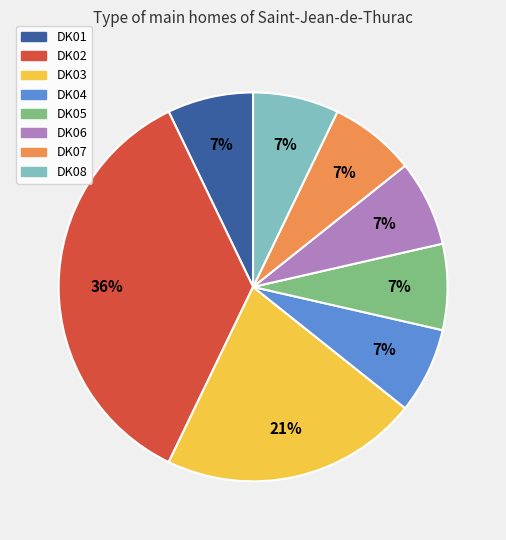

Approximately how many times larger is the value at DK06 compared to DK07?

1.0